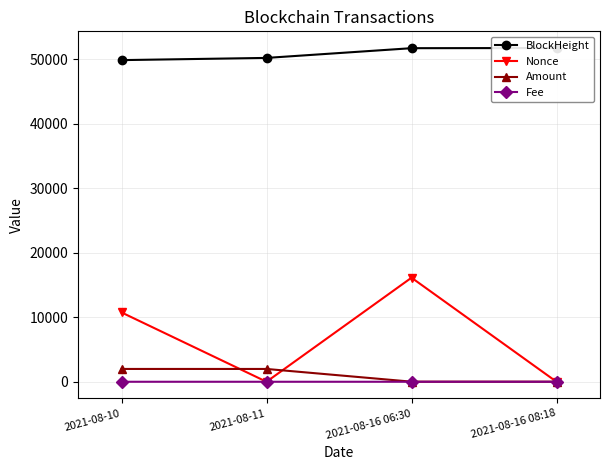

The BlockHeight series shows 67387.0 at 2021-08-10. True or false?

False